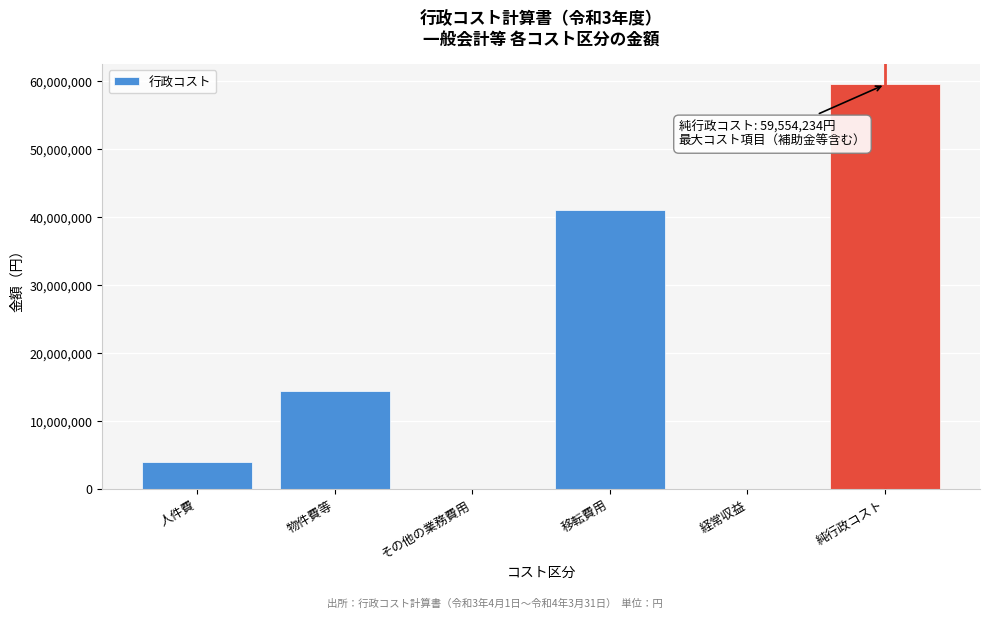

Read the value at 物件費等.

14545173